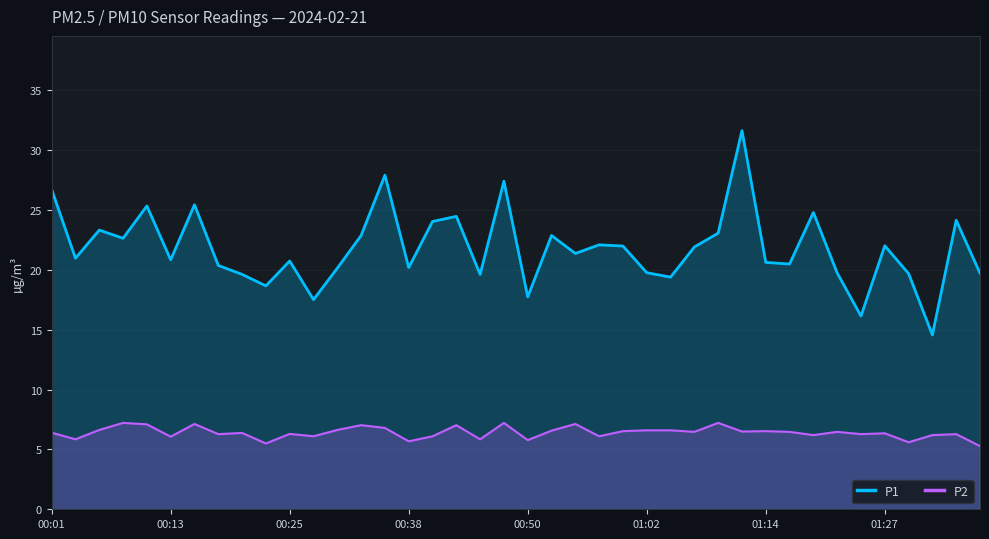

Is the value of P1 at 00:38 greater than the value of P2 at 00:13?

Yes